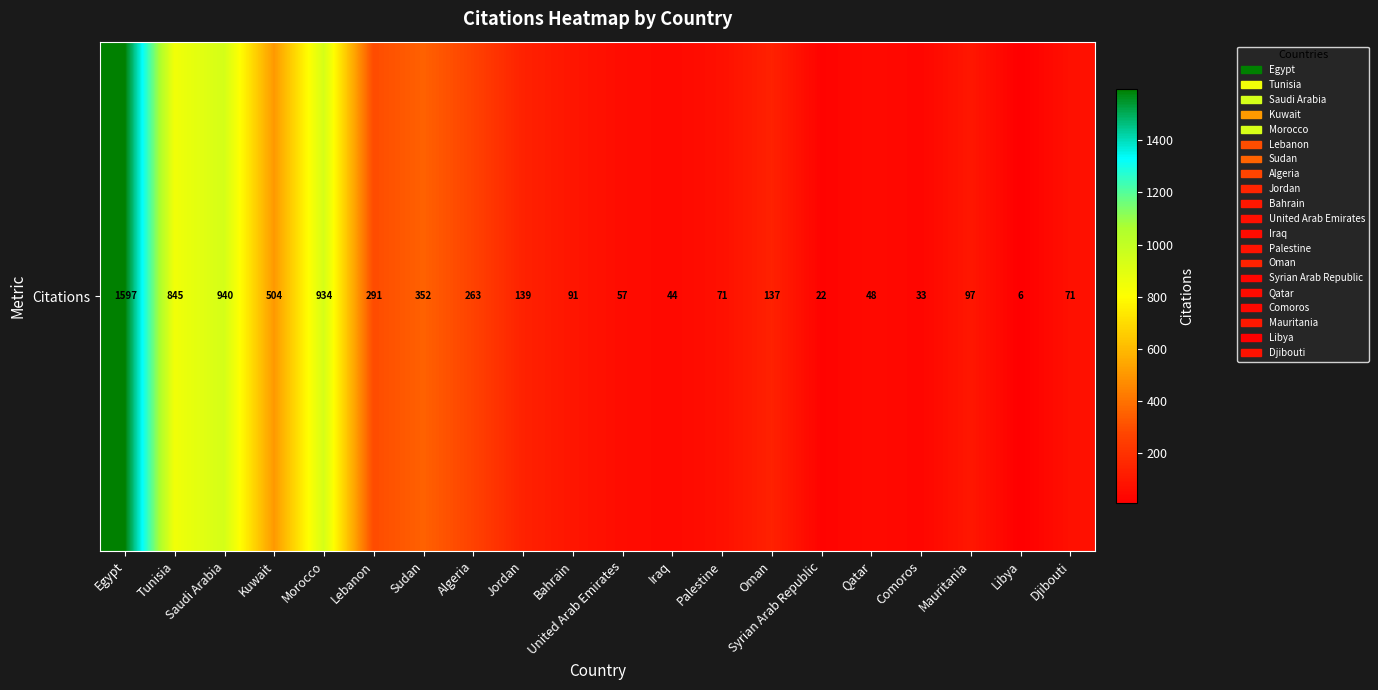

How many series are shown in this chart?

1